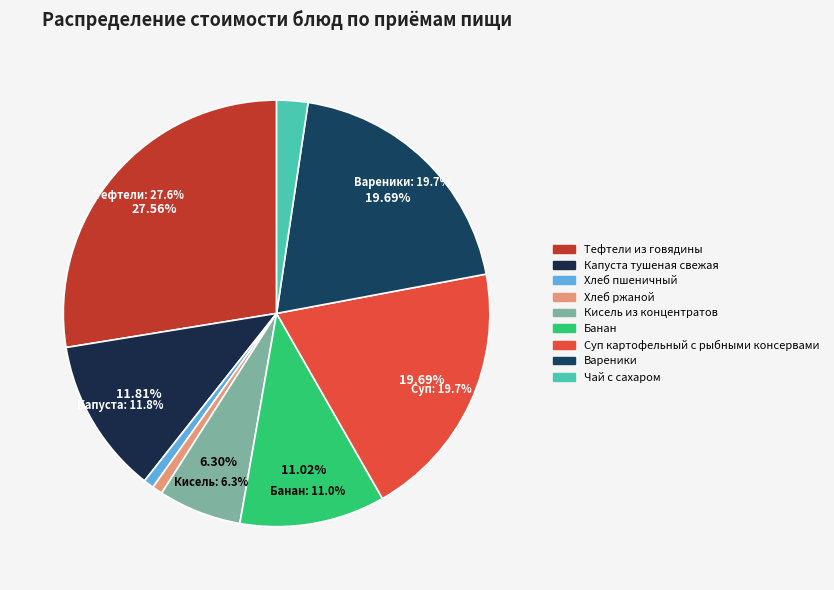

Is there a majority slice in this chart?

No